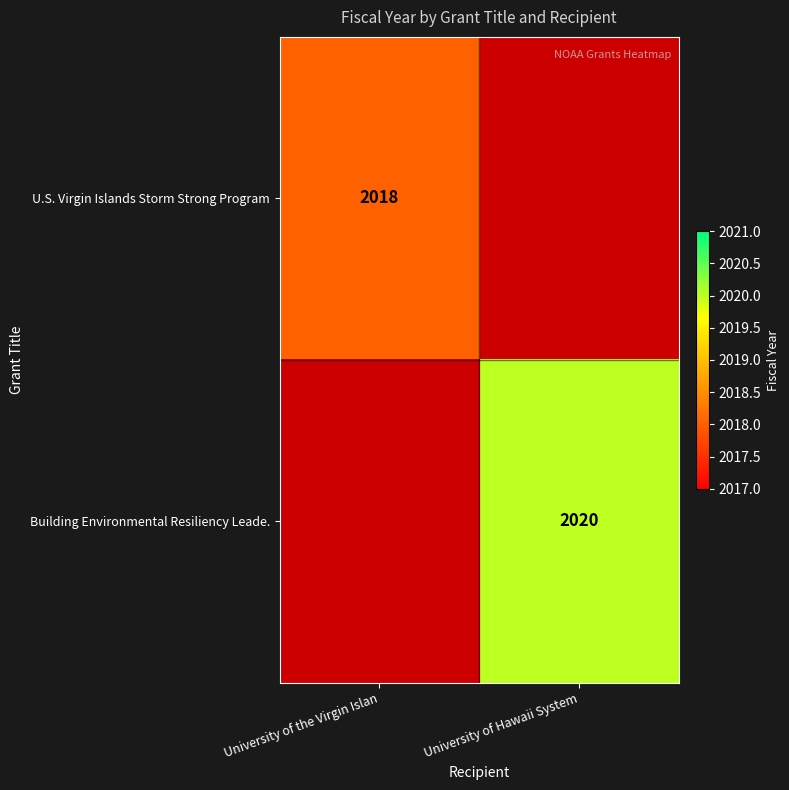

True or false: U.S. Virgin Islands Storm Strong Program has a value of 3526 at University of the Virgin Islan.

False